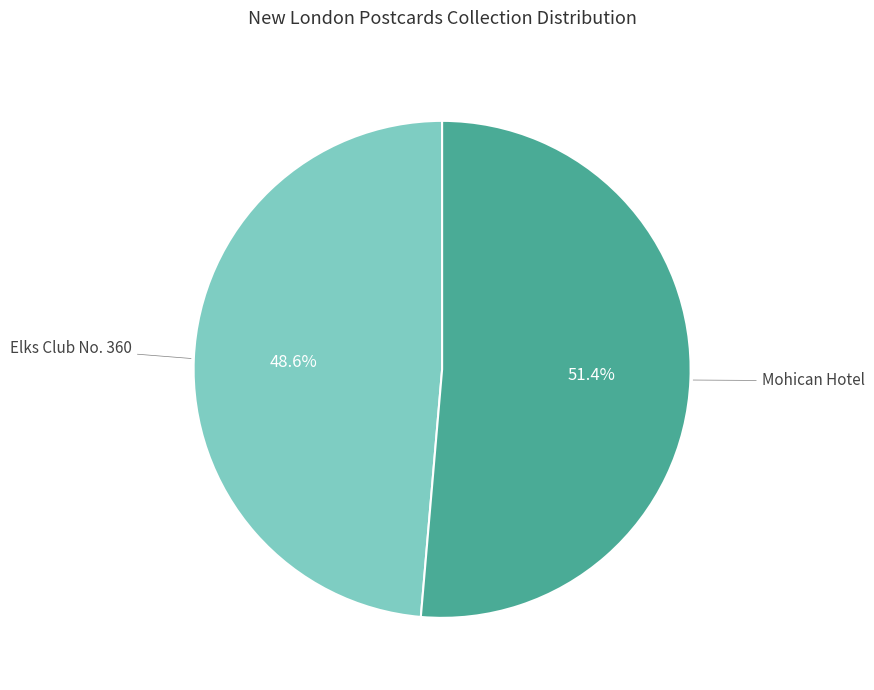

Count the number of slices in the pie.

2